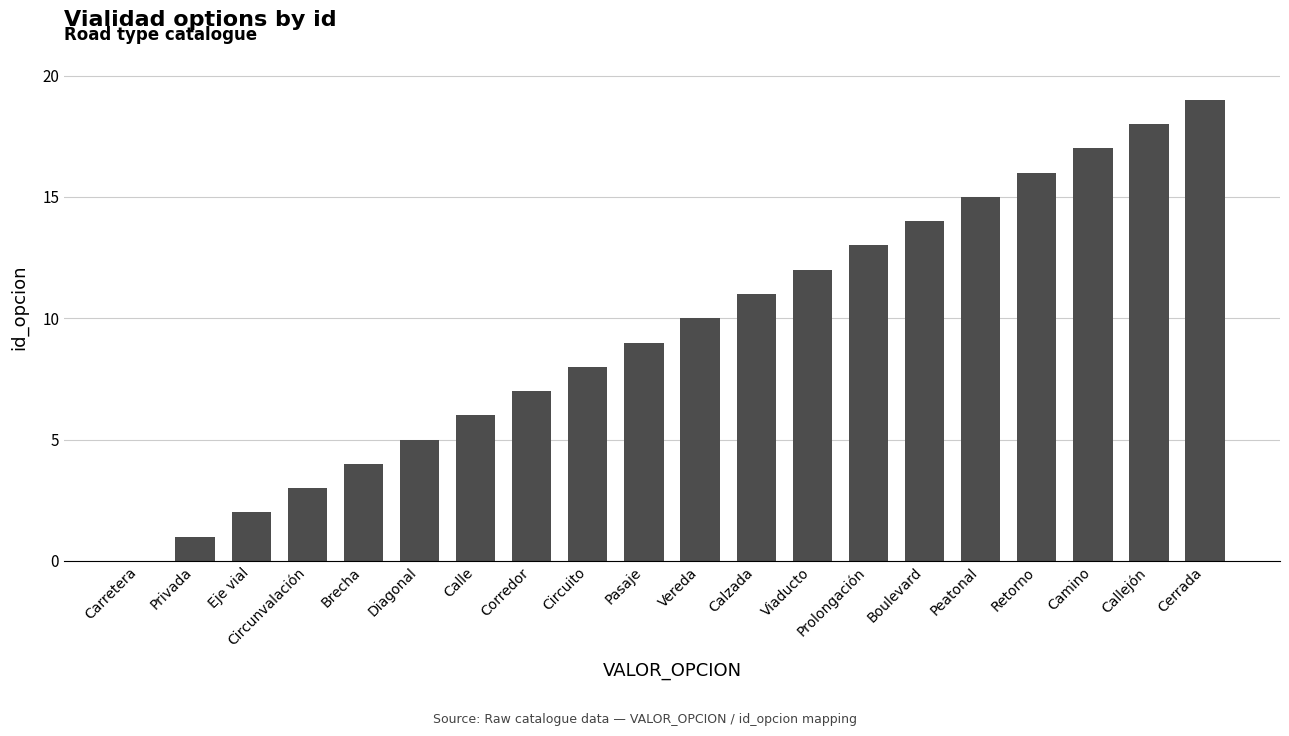

Reading right to left, list all the values displayed in this chart.

19	18	17	16	15	14	13	12	11	10	9	8	7	6	5	4	3	2	1	0